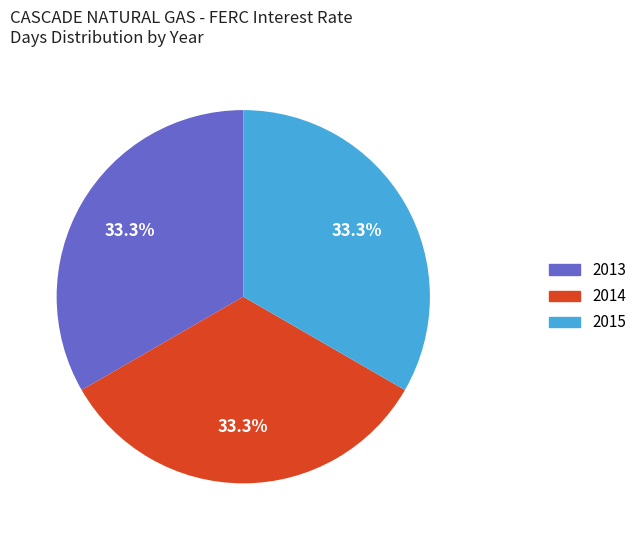

To the nearest percent, what is the average slice percentage?

33%